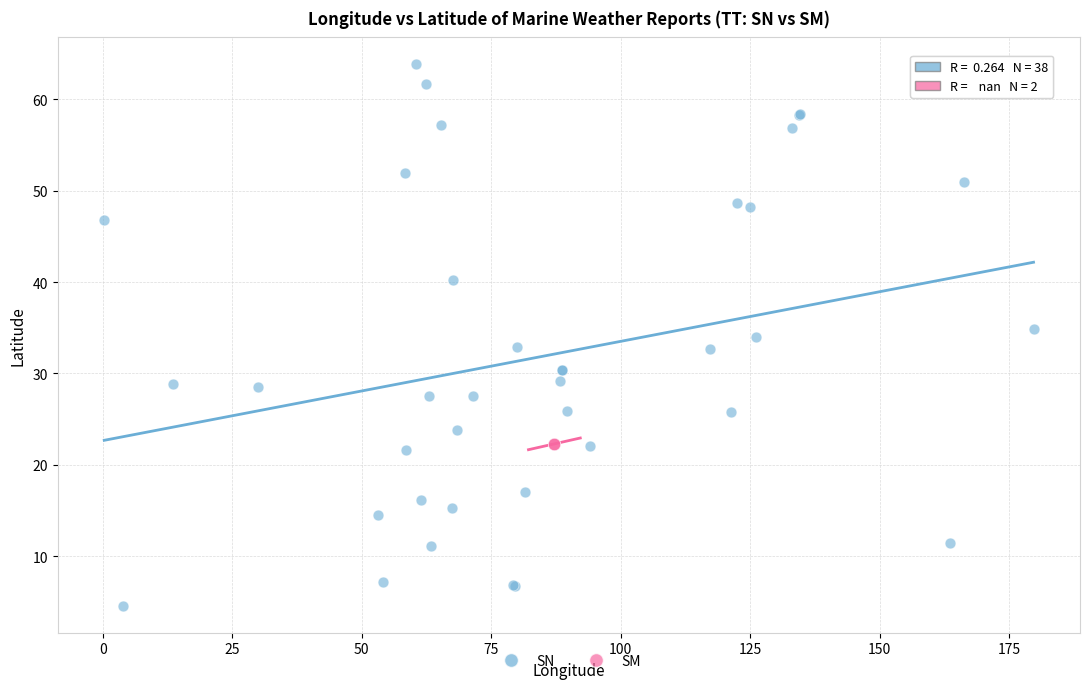

What are all the series names shown in the legend?

SN, SM